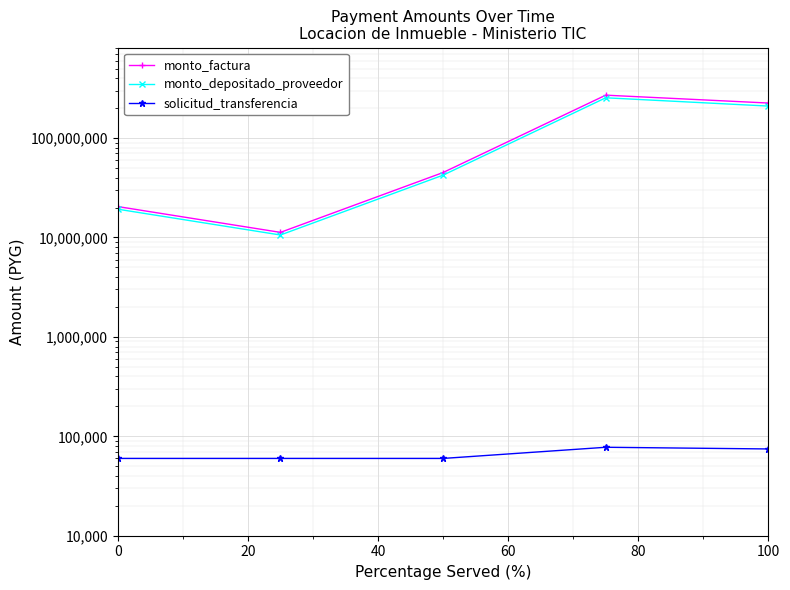

Does the chart display data point markers on the line(s)?

Yes